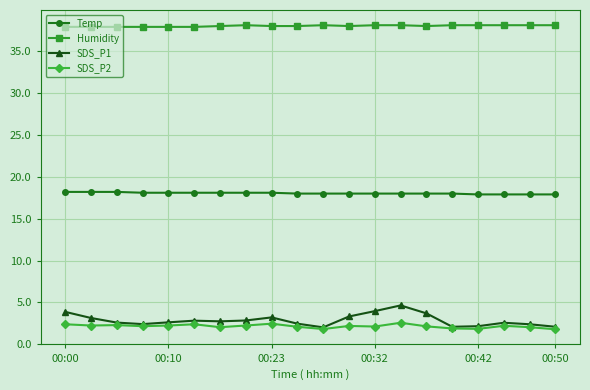

Which series has the largest total across all categories?

Humidity